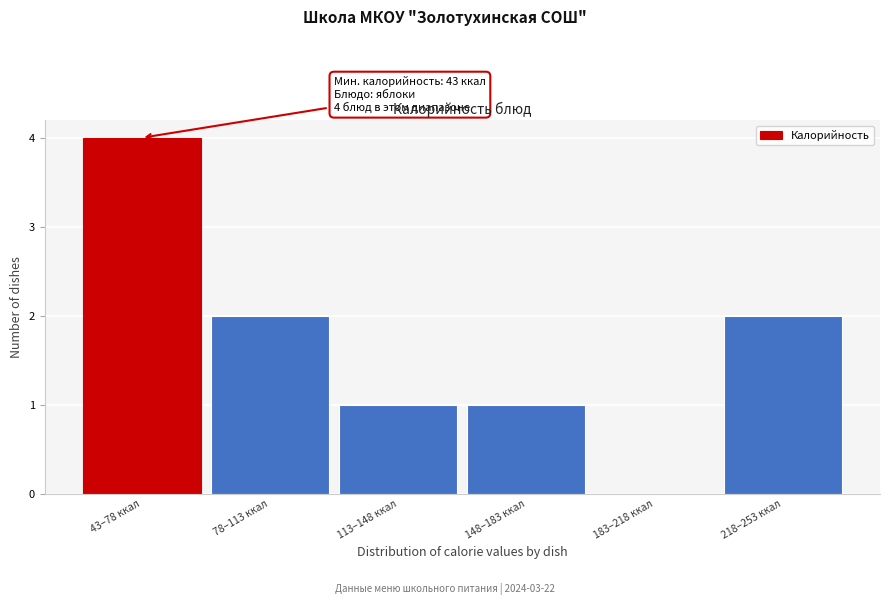

Reading left to right, transcribe all the data shown in this chart.

43–78 ккал=4	78–113 ккал=2	113–148 ккал=1	148–183 ккал=1	183–218 ккал=0	218–253 ккал=2